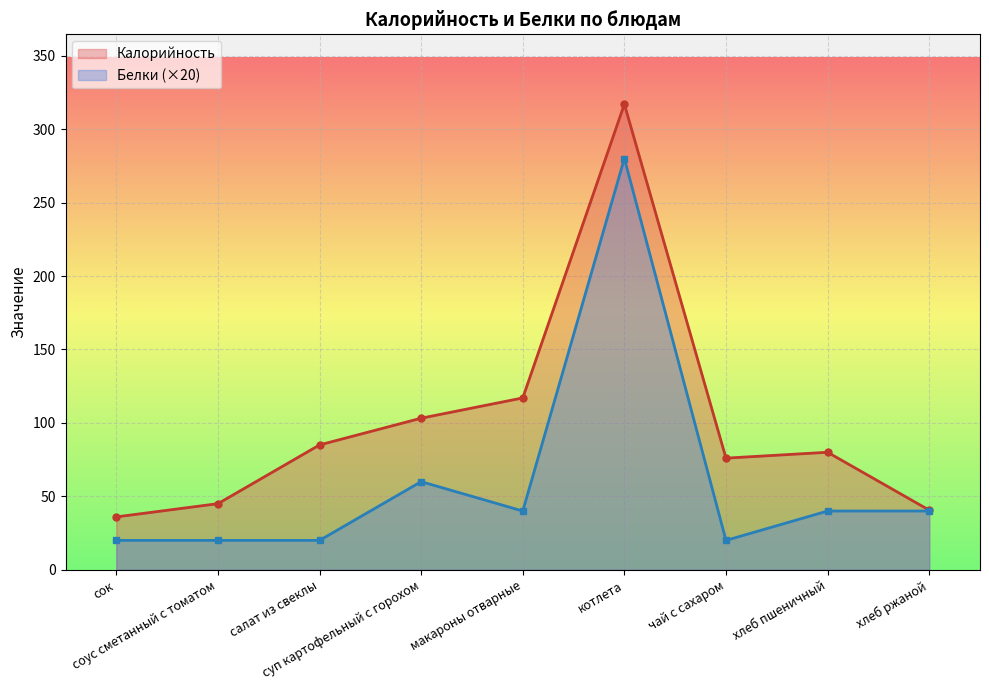

What is the difference between the Калорийность values at салат из свеклы and суп картофельный с горохом?

18.2